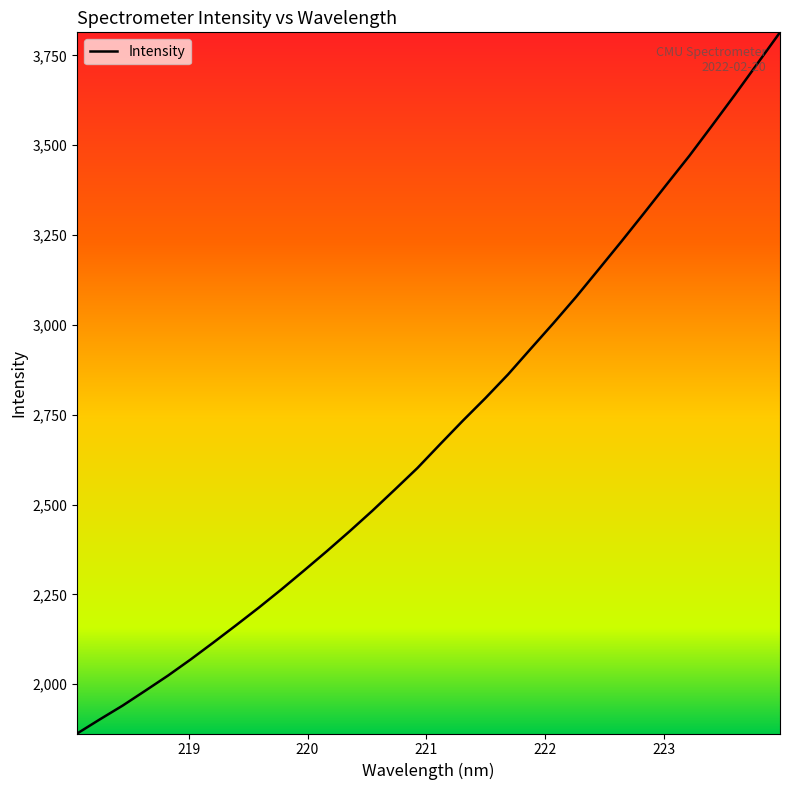

What is the minimum value shown in the chart?

1862.9